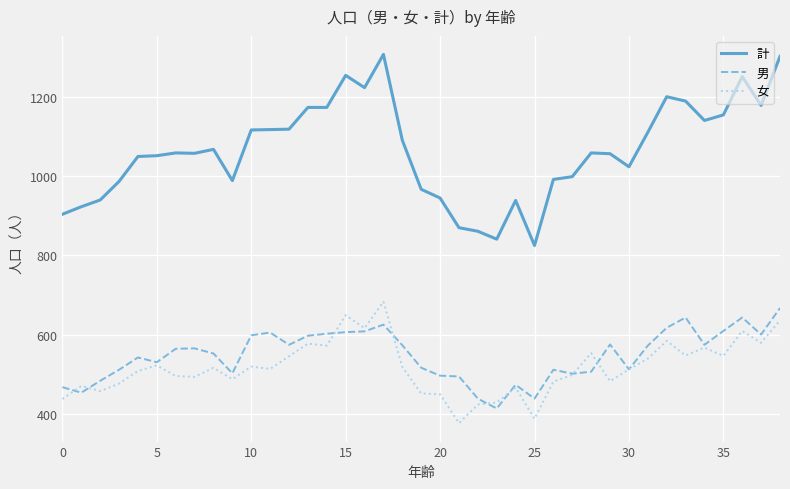

Which series has the largest range (max minus min)?

計